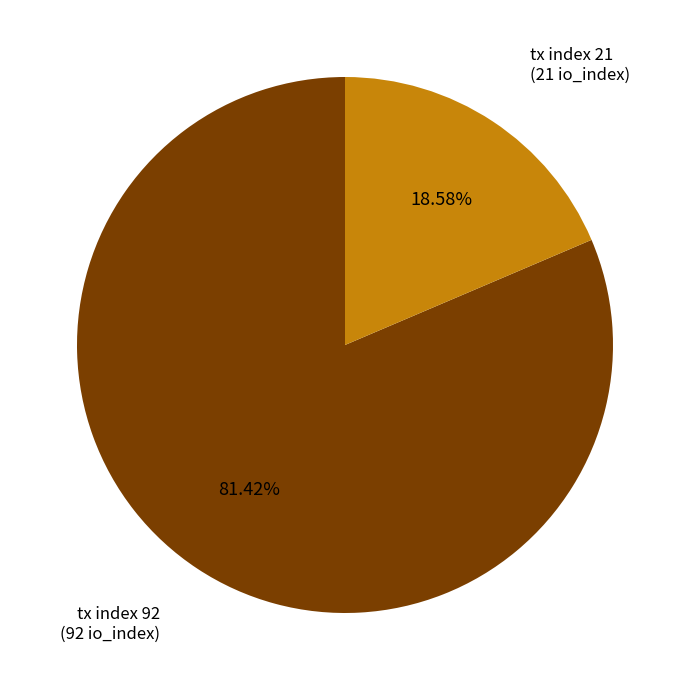

Is there a majority slice in this chart?

Yes